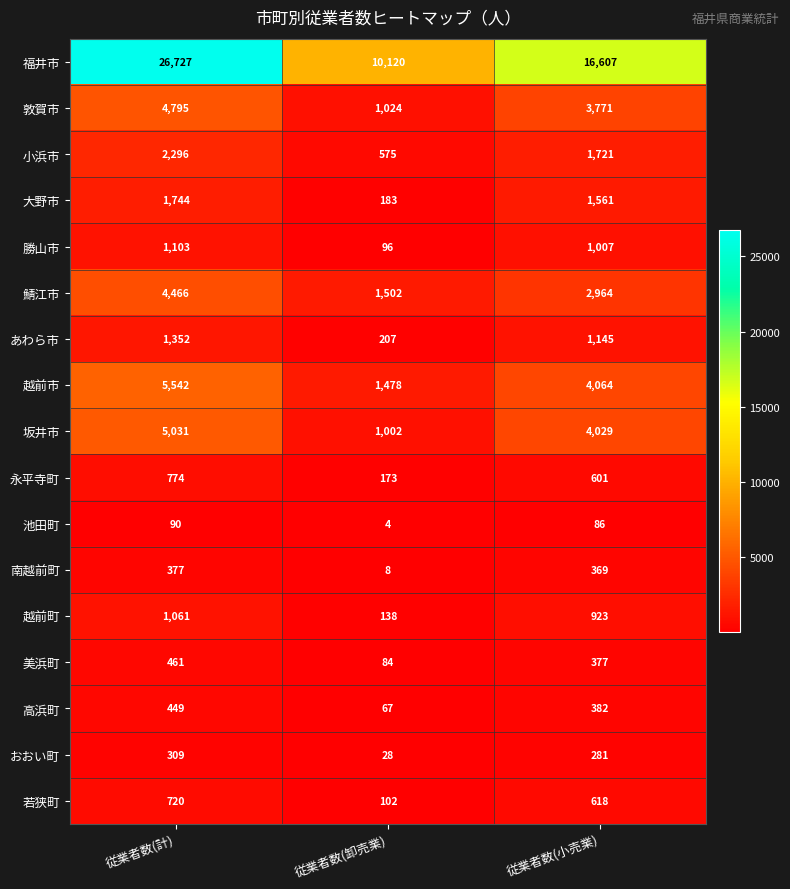

At which label is 小浜市 closest to 1435?

従業者数(小売業)